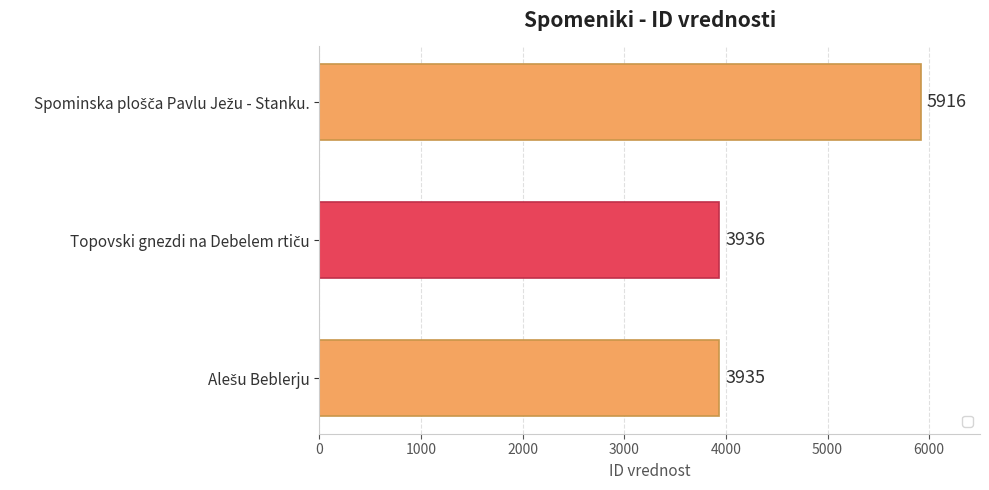

How many bars are there in total?

3